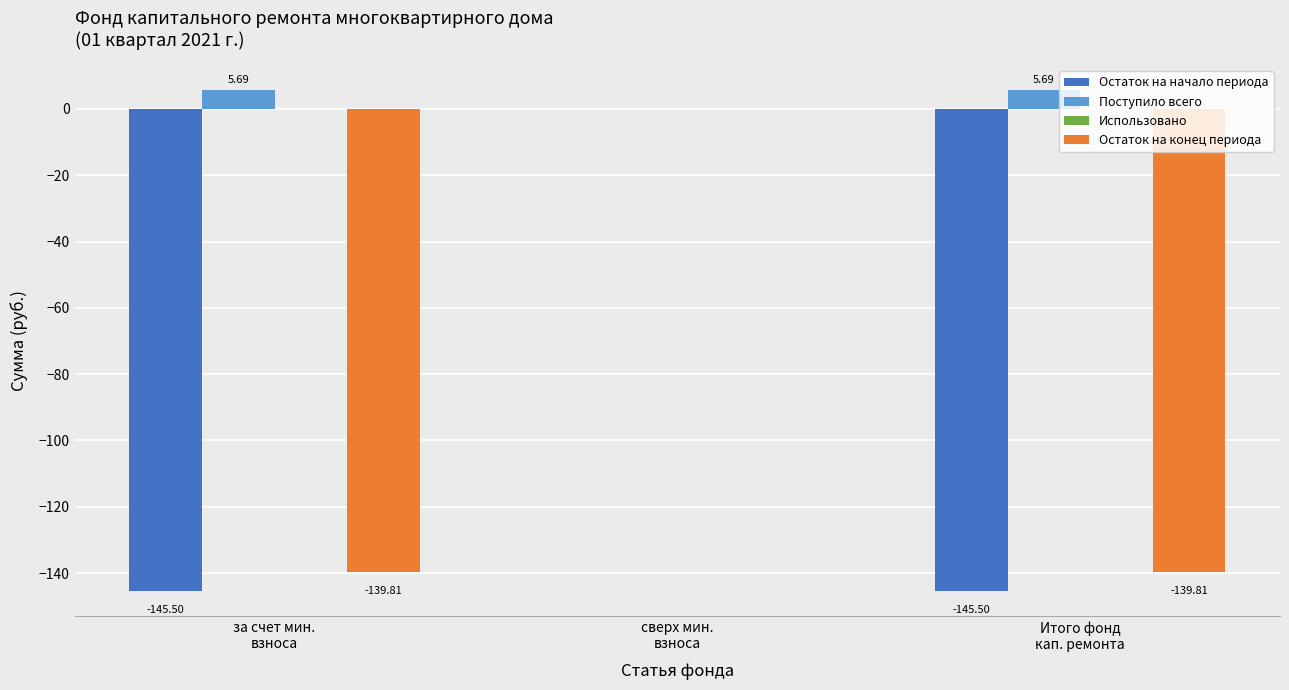

What is the sum of all Поступило всего values?

11.4